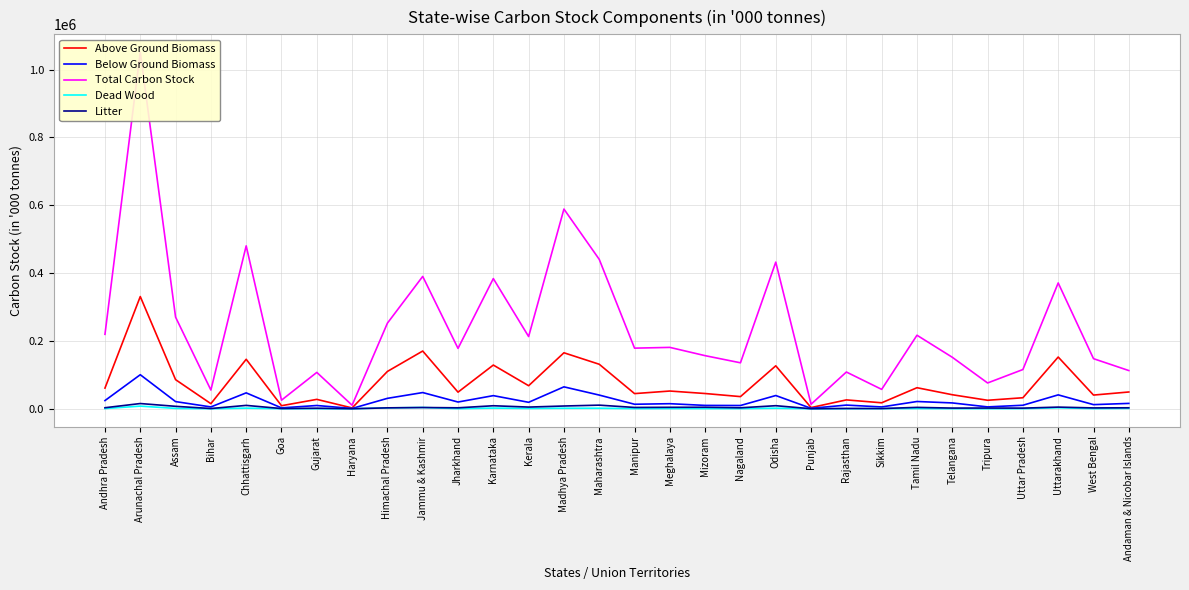

At which label does Litter first exceed 3074?

Arunachal Pradesh